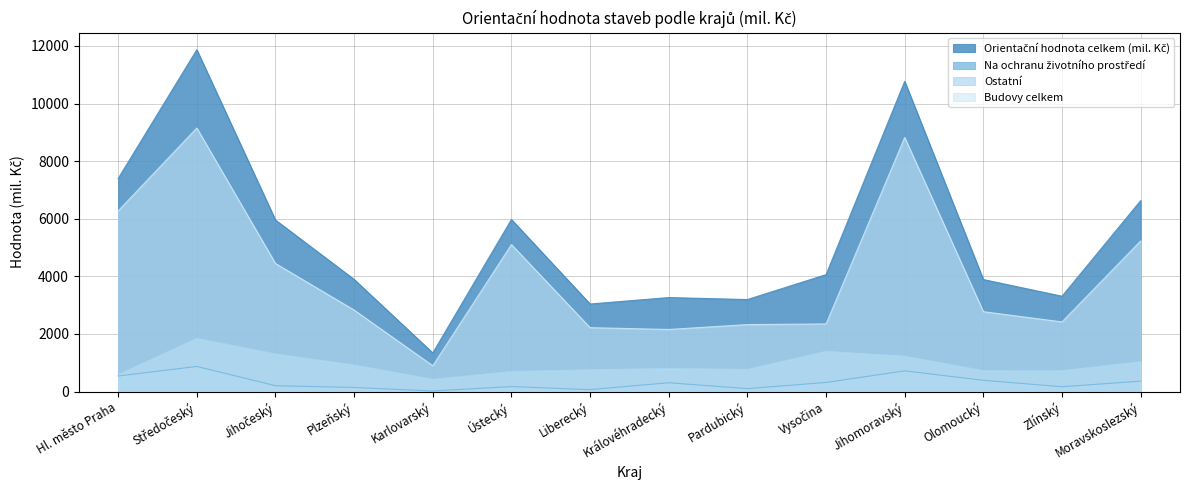

Which series has the widest spread of values?

Orientační hodnota celkem (mil. Kč)